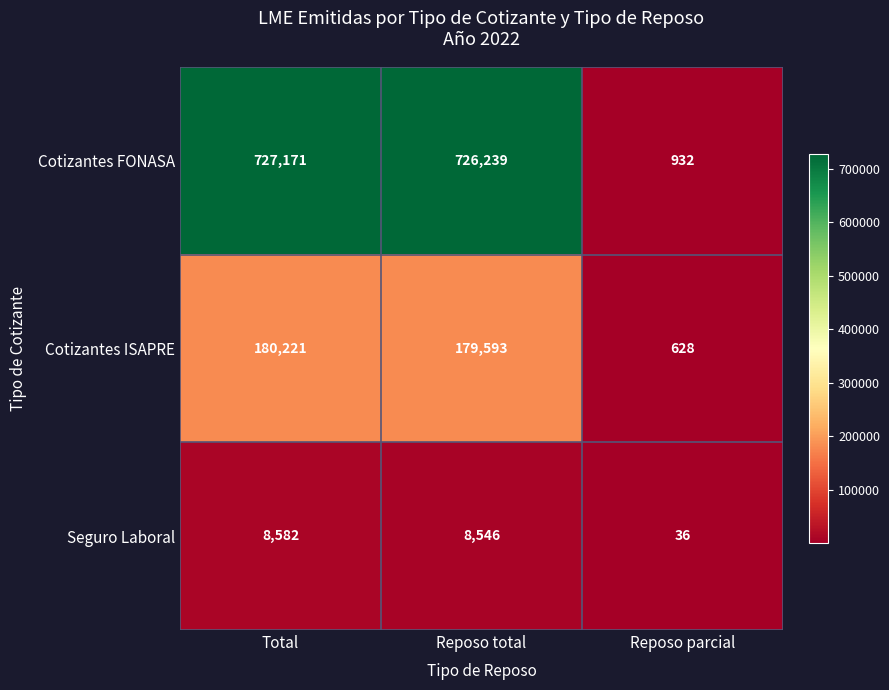

Which label corresponds to the smallest value in the chart?

Reposo parcial